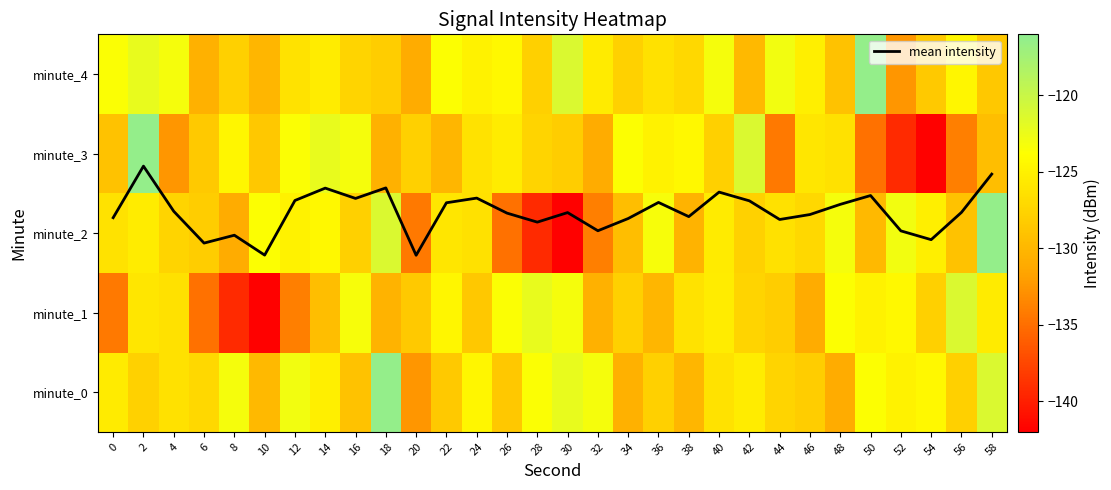

How many series are shown in this chart?

6